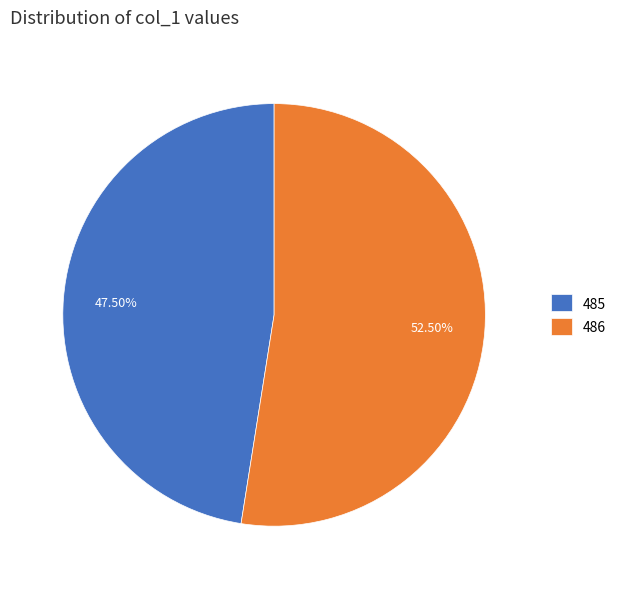

The 485 slice represents 58% of the pie. True or false?

False